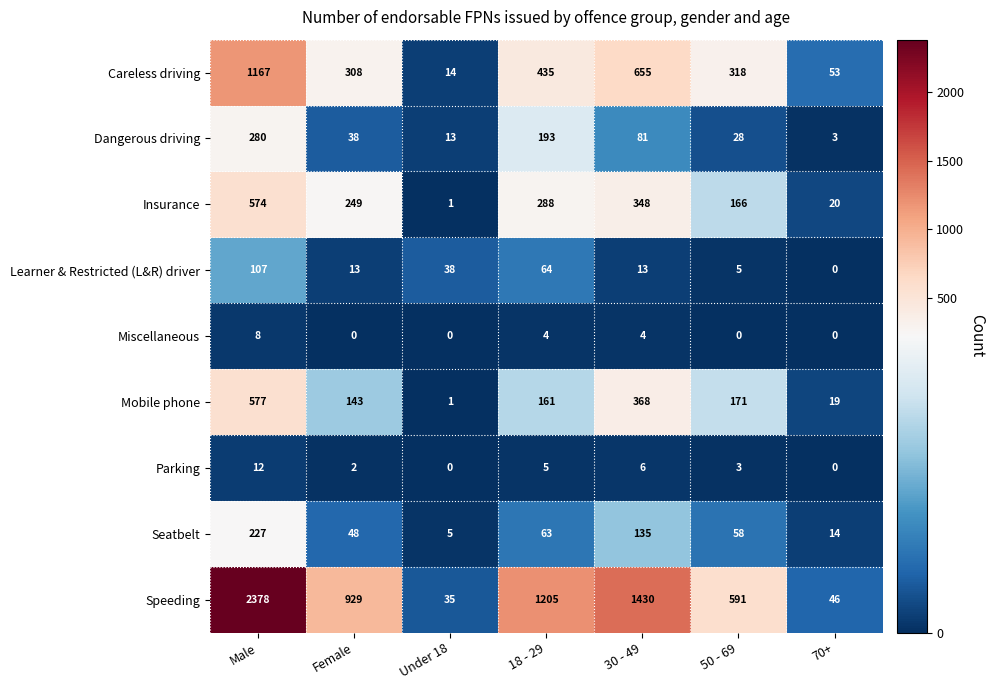

At which category is the sum across all series the highest?

Male